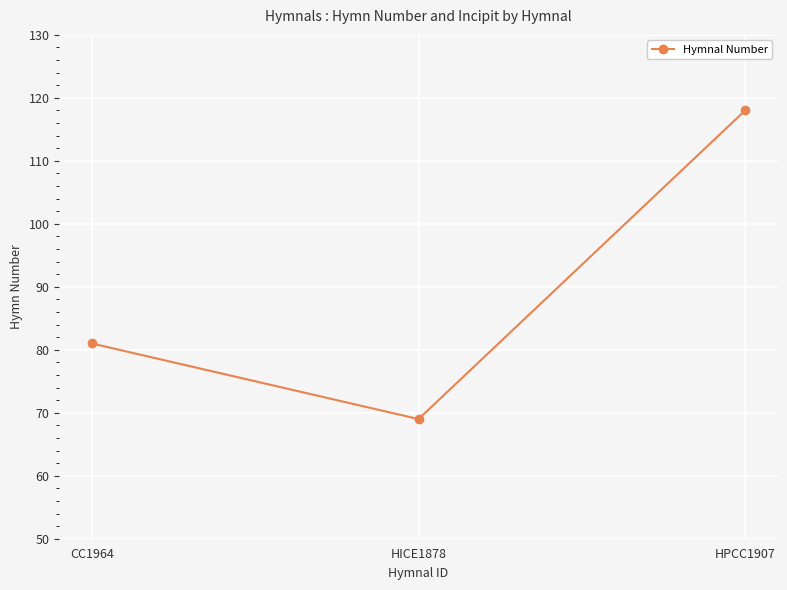

What is the difference between the second highest and minimum values?

12